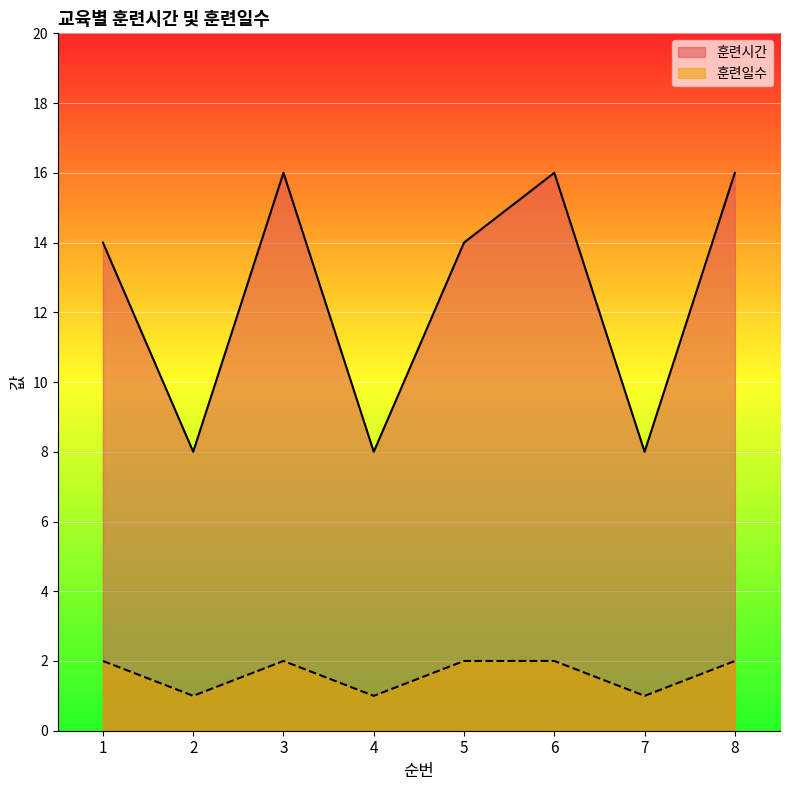

Which series has the largest total across all categories?

훈련시간